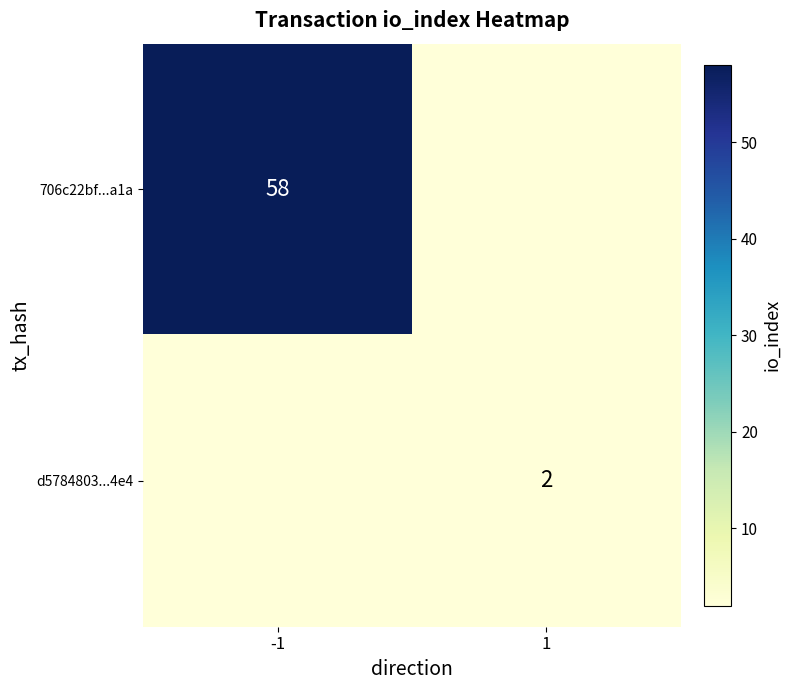

The d5784803...4e4 series shows 2 at 1. True or false?

True